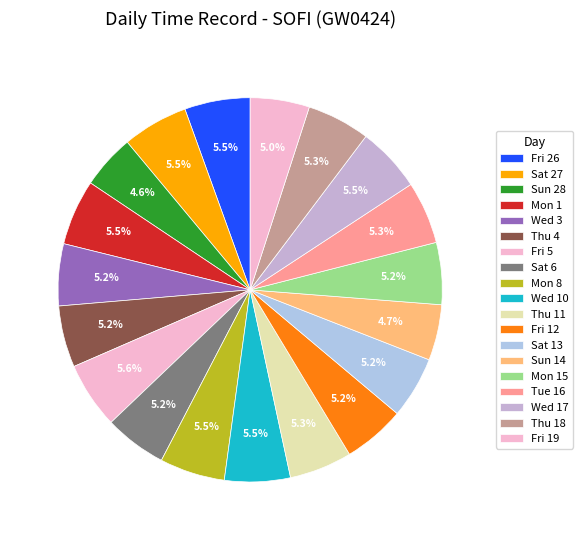

Does Wed 17 represent more than half of the total?

No